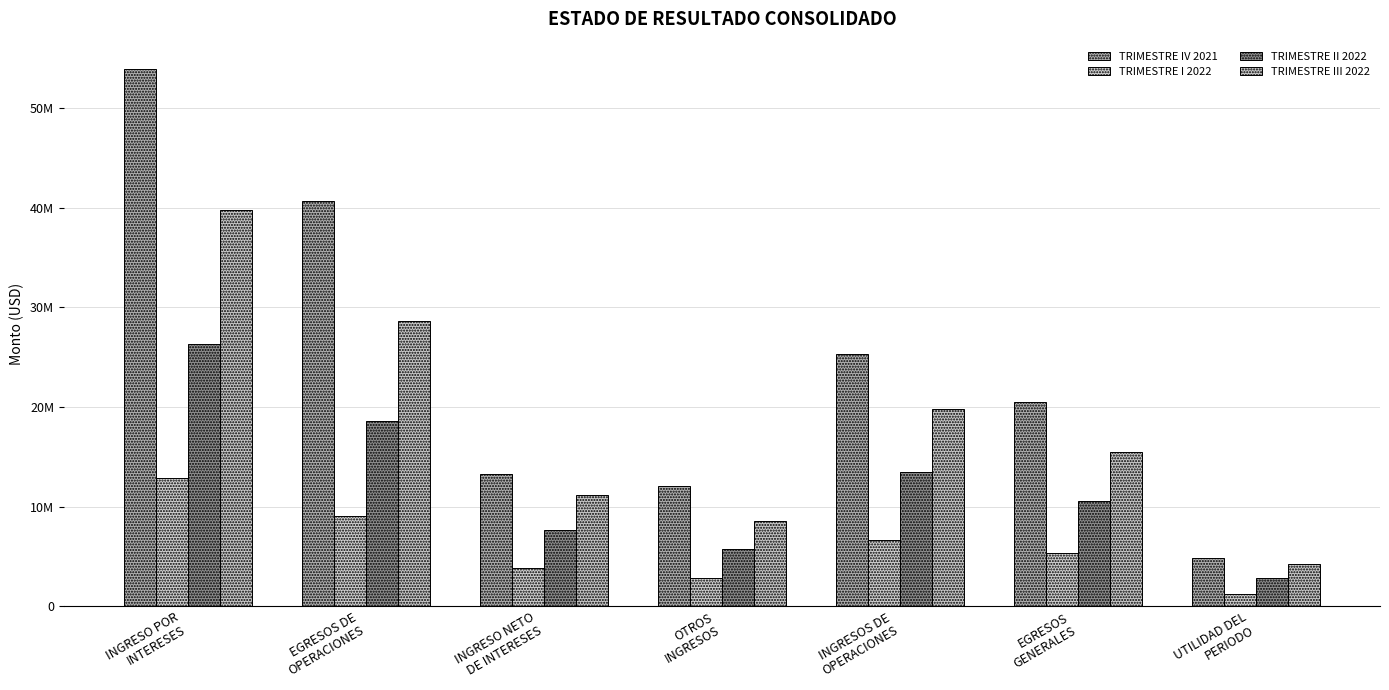

What is the value of the TRIMESTRE I 2022 bar at the 2nd from the left?

9055989.3